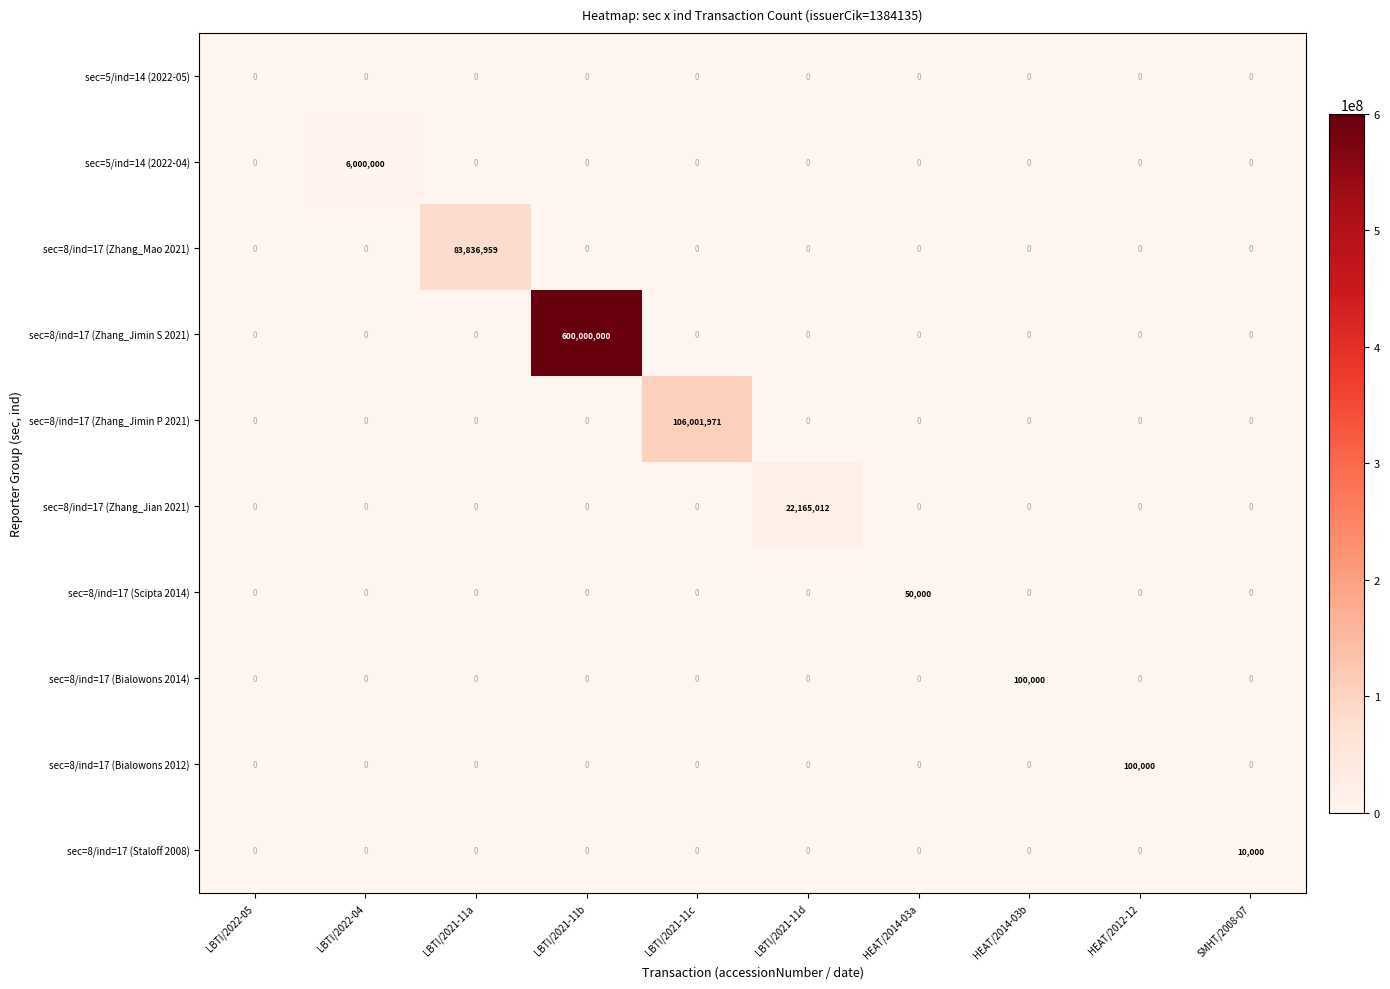

What is the greatest value displayed?

600000000